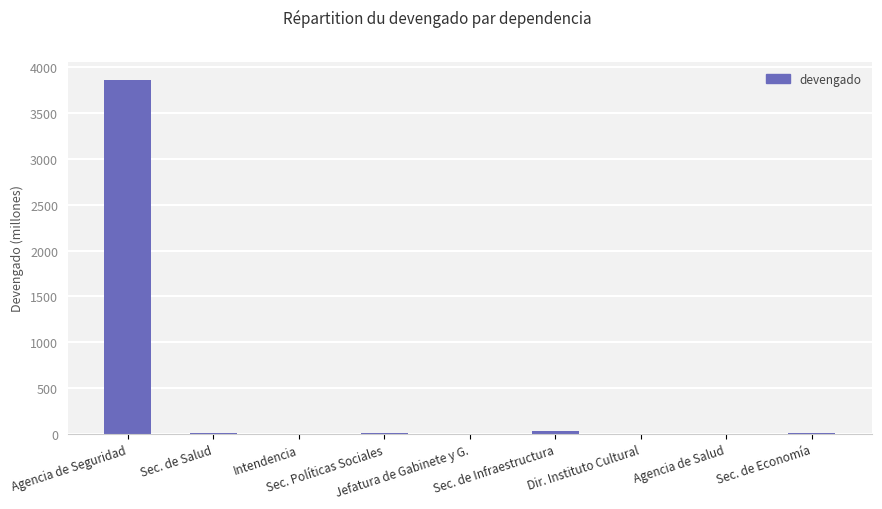

What is the label of the 5th bar from the left?

Jefatura de Gabinete y G.